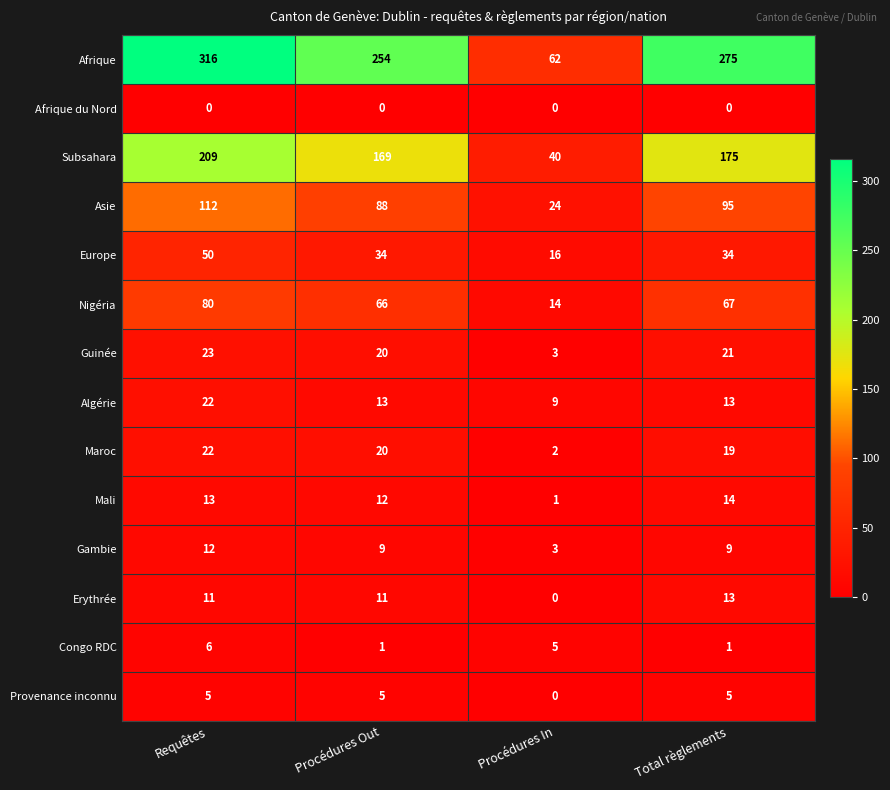

Which category has the highest value across all series?

Requêtes